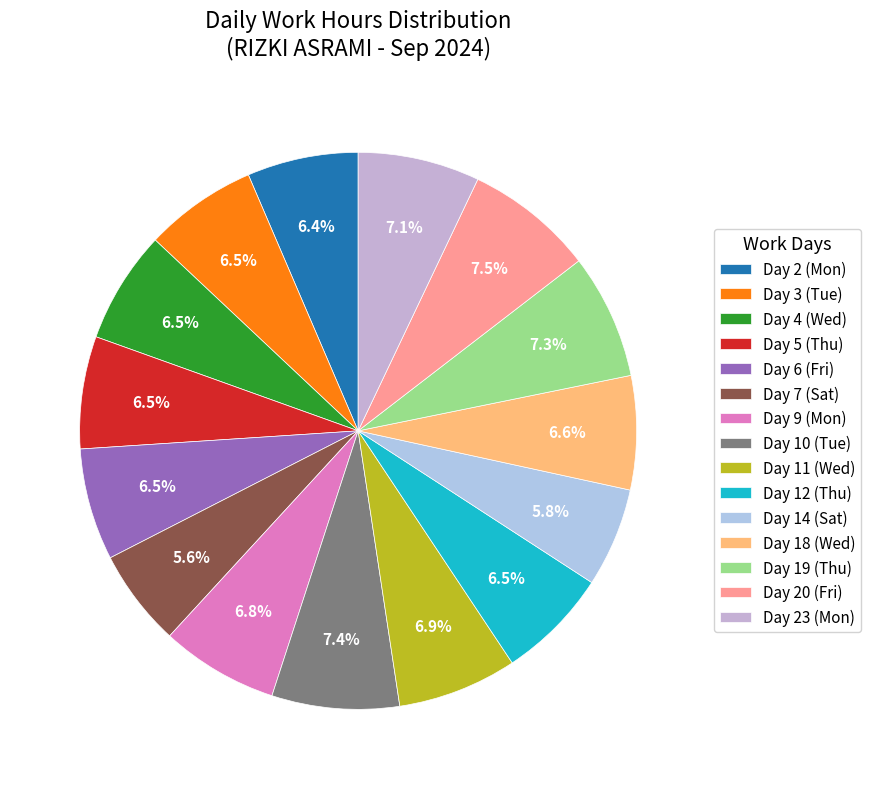

How much of the chart is everything except Day 14 (Sat)?

94.2%